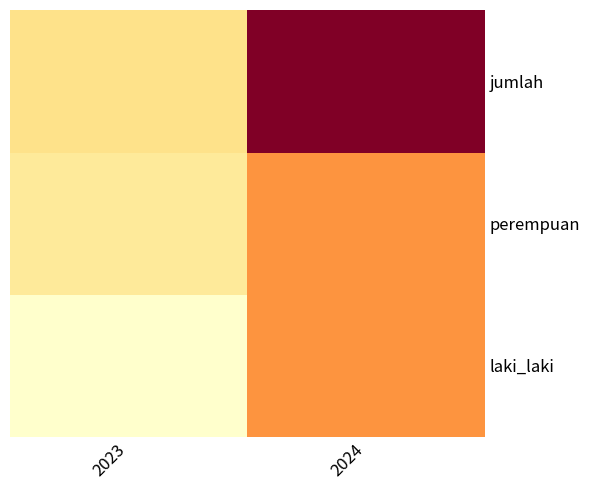

At which category is the sum across all series the highest?

2024